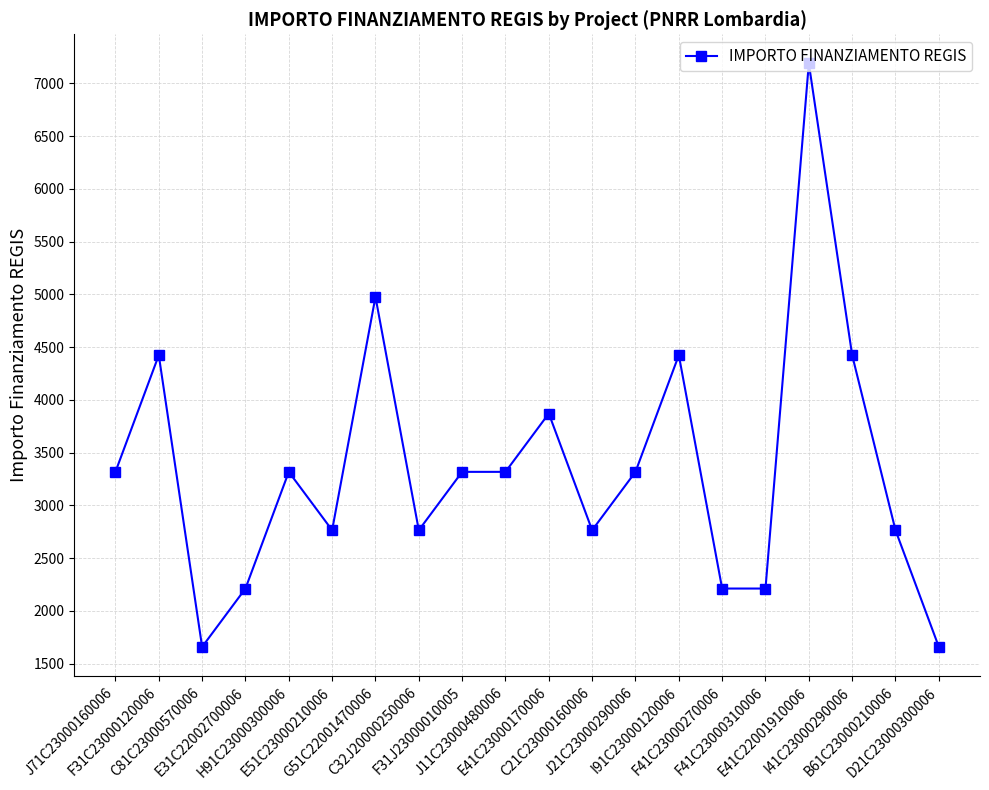

Reading right to left, transcribe all the data shown in this chart.

D21C23000300006=1659	B61C23000210006=2765	I41C23000290006=4424	E41C22001910006=7189	F41C23000310006=2212	F41C23000270006=2212	I91C23000120006=4424	J21C23000290006=3318	C21C23000160006=2765	E41C23000170006=3871	J11C23000480006=3318	F31J23000010005=3318	C32J20000250006=2765	G51C22001470006=4977	E51C23000210006=2765	H91C23000300006=3318	E31C22002700006=2212	C81C23000570006=1659	F31C23000120006=4424	J71C23000160006=3318